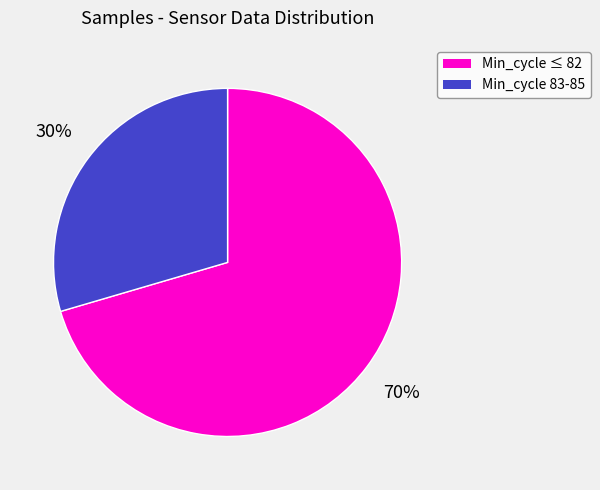

Does any single category account for the majority?

Yes